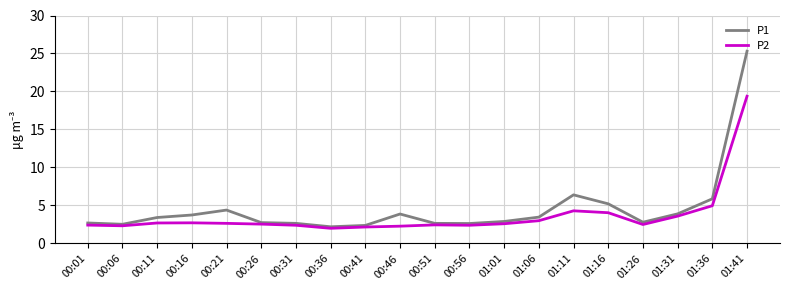

Is this an area chart (filled region under the line)?

No